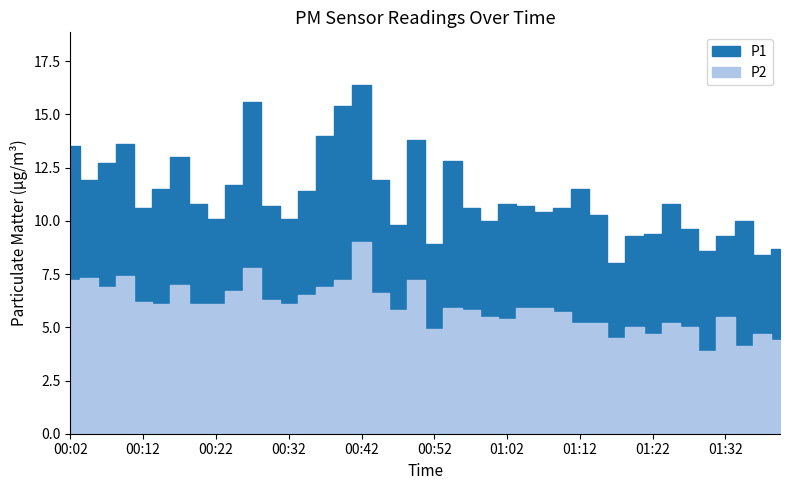

At which label does P1 first exceed 10?

00:02